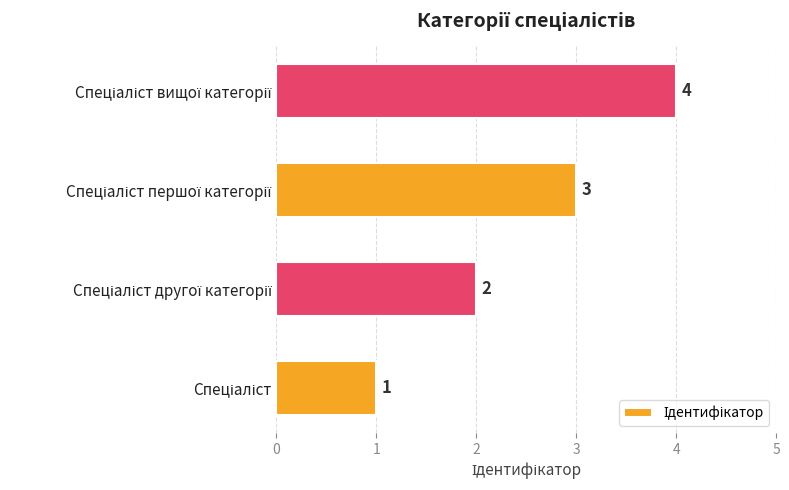

How many values are between 2 and 4?

3